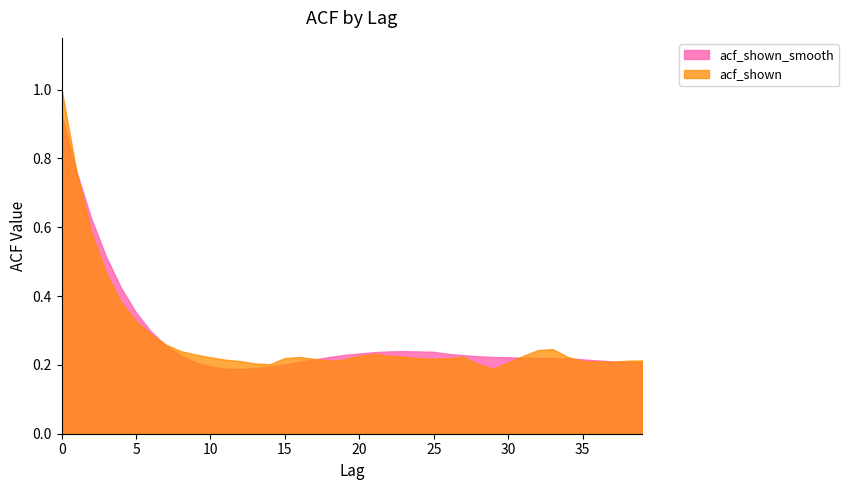

How many lines are shown in the chart?

2